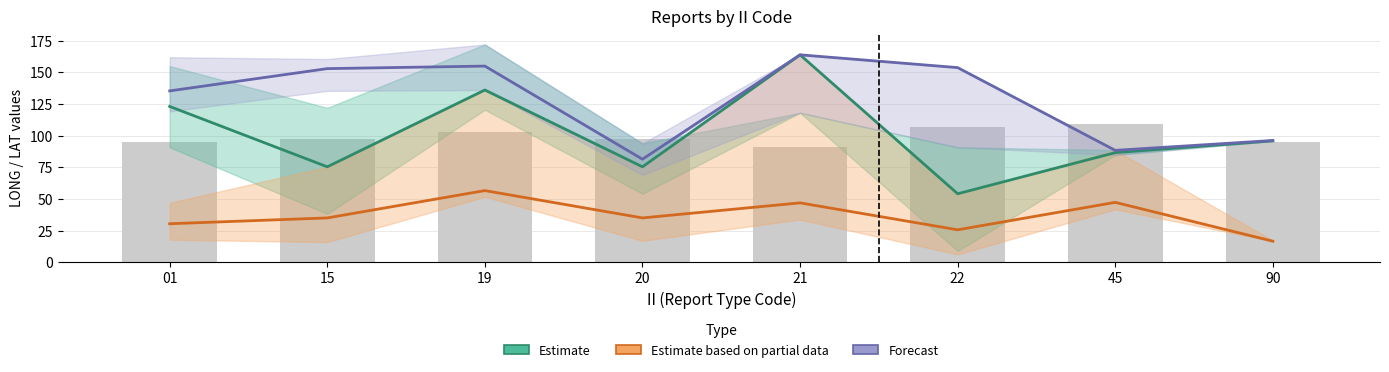

Reading right to left, list all the values displayed in this chart.

Estimate: 90=95.9	45=86.6	22=54.1	21=163.9	20=75.4	19=136.1	15=75.4	01=123.1
Estimate based on partial data: 90=16.6	45=47.3	22=25.6	21=46.9	20=35.0	19=56.6	15=35.0	01=30.4
Forecast: 90=96.2	45=88.4	22=153.8	21=163.9	20=81.4	19=155.0	15=153.0	01=135.4